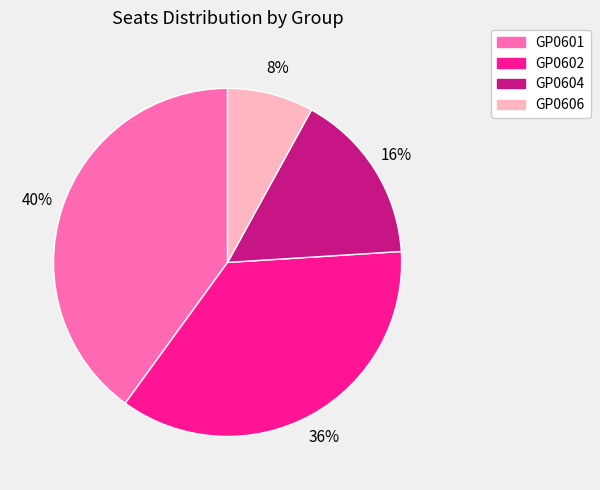

The GP0604 slice represents 16% of the pie. True or false?

True